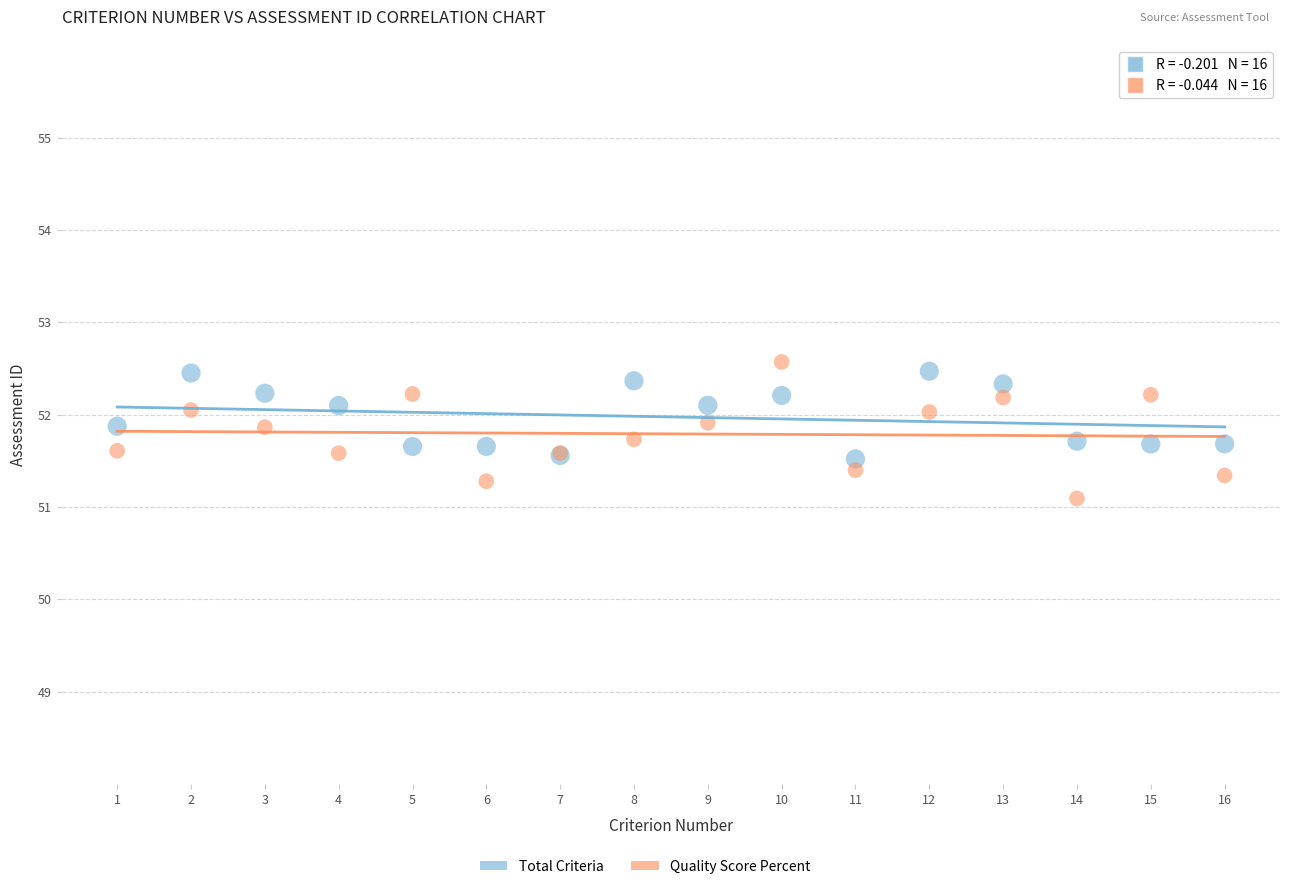

Which series reaches the minimum Y coordinate?

Quality Score Percent